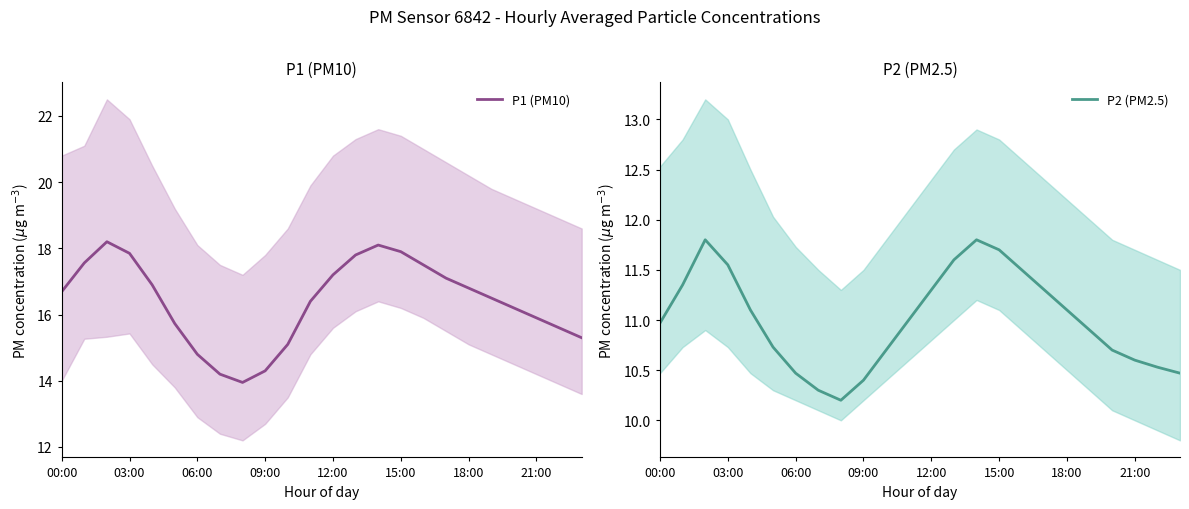

True or false: P2 (PM2.5) and P1 (PM10) cross at least once.

False